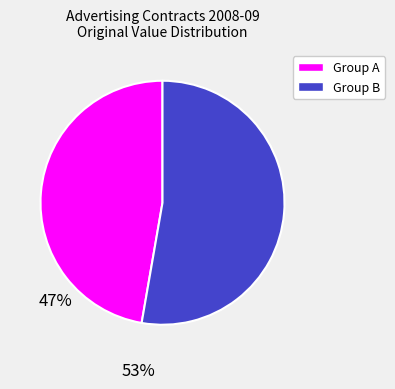

Does any single category account for the majority?

Yes